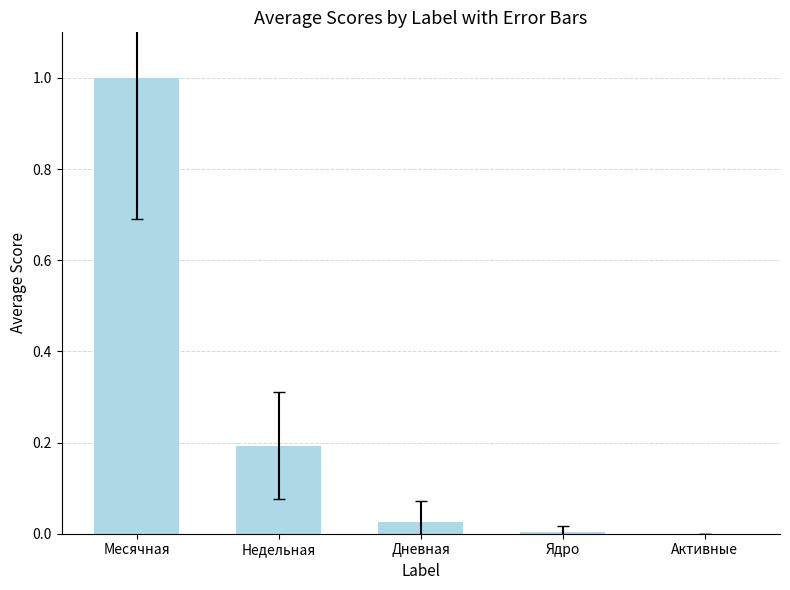

True or false: the data shows 0.0 at Активные.

True